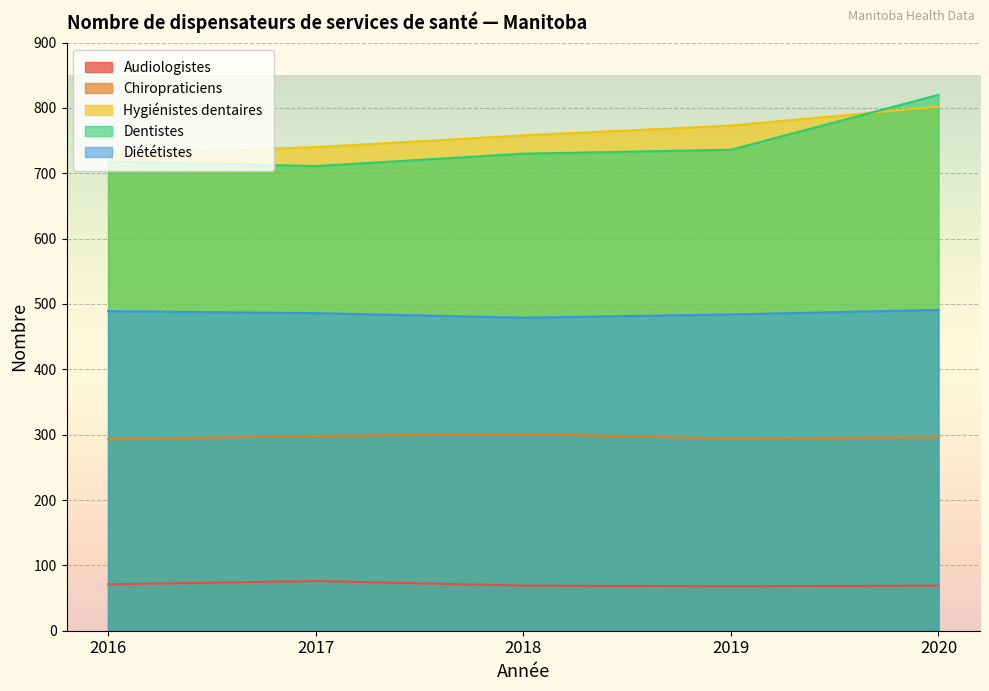

What is the highest value of the Dentistes series?

820